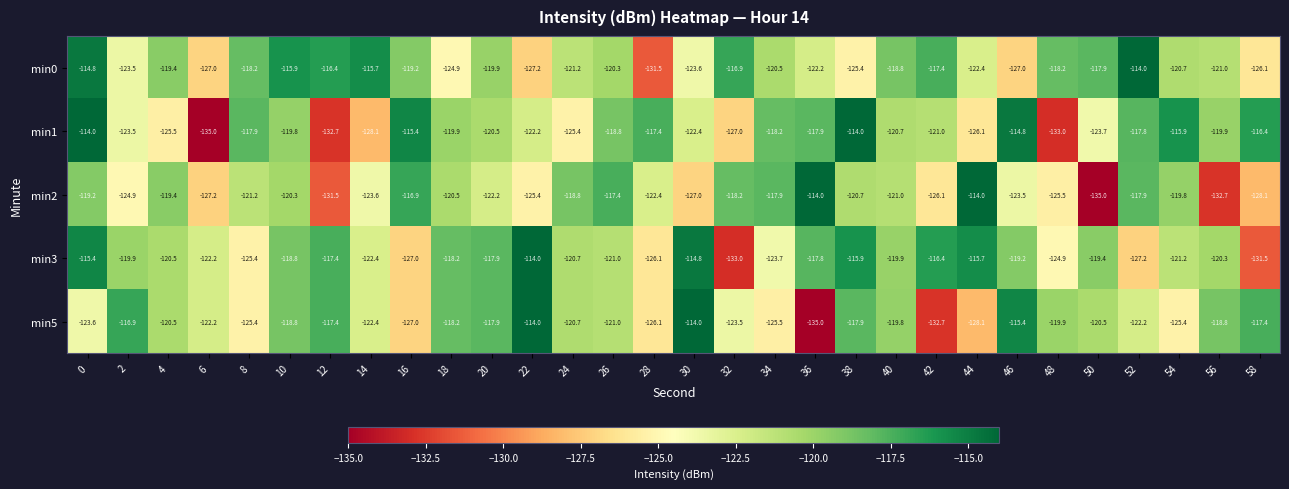

What is the sum of the min0 values at 30 and 18?

-248.5